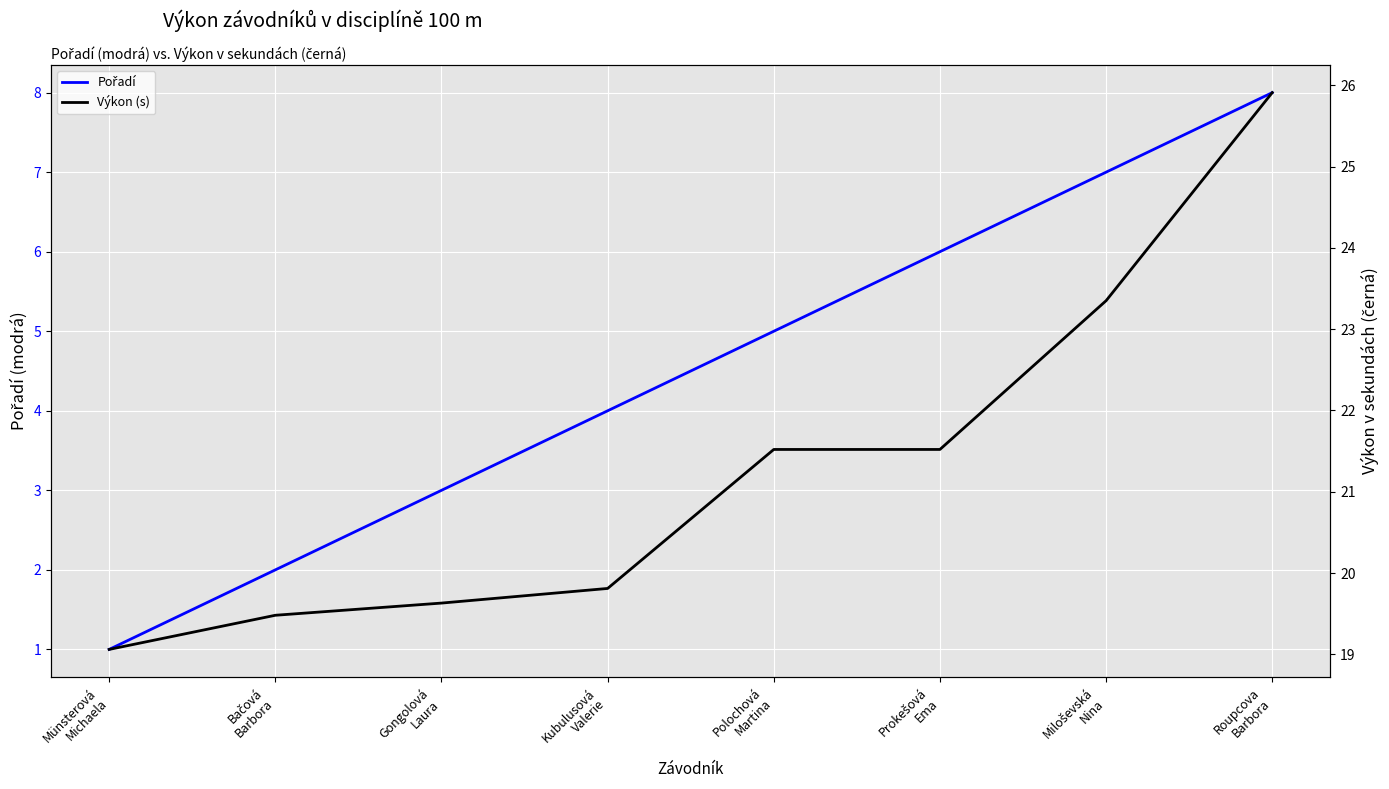

At Münsterová
Michaela, list the series in order from smallest to largest.

Pořadí, Výkon (s)